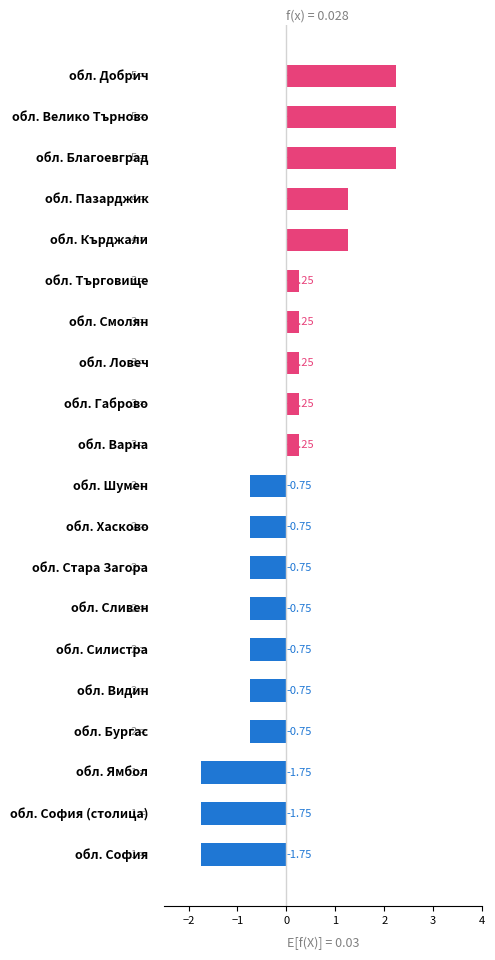

How many values are above zero?

10